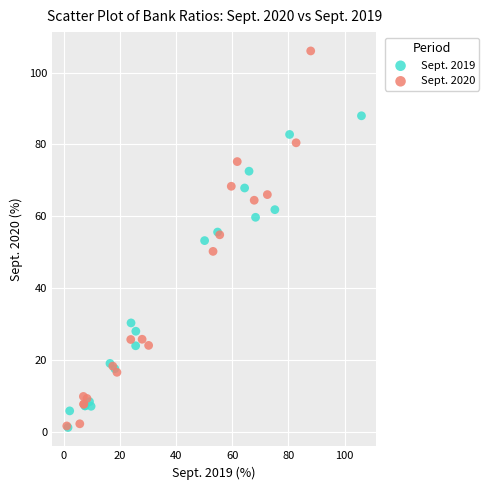

Which series has the largest Y range (max minus min)?

Sept. 2020